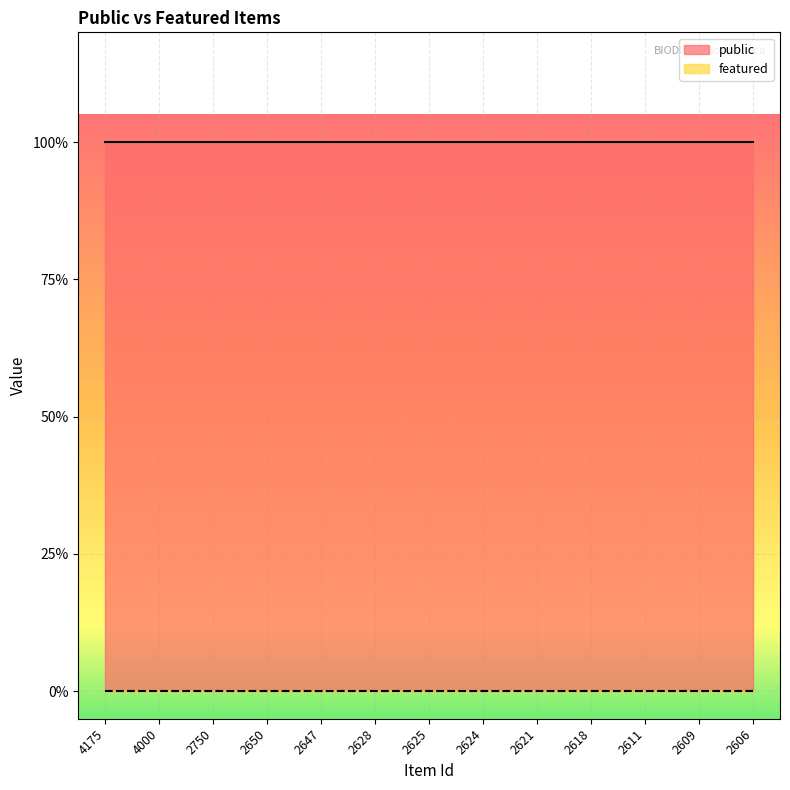

What are all the series names shown in the legend?

public, featured